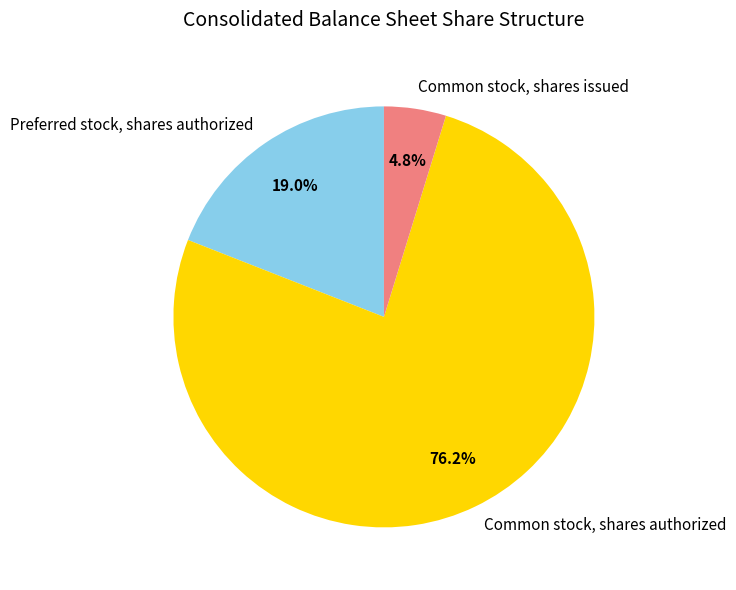

How many slices are in this pie chart?

3